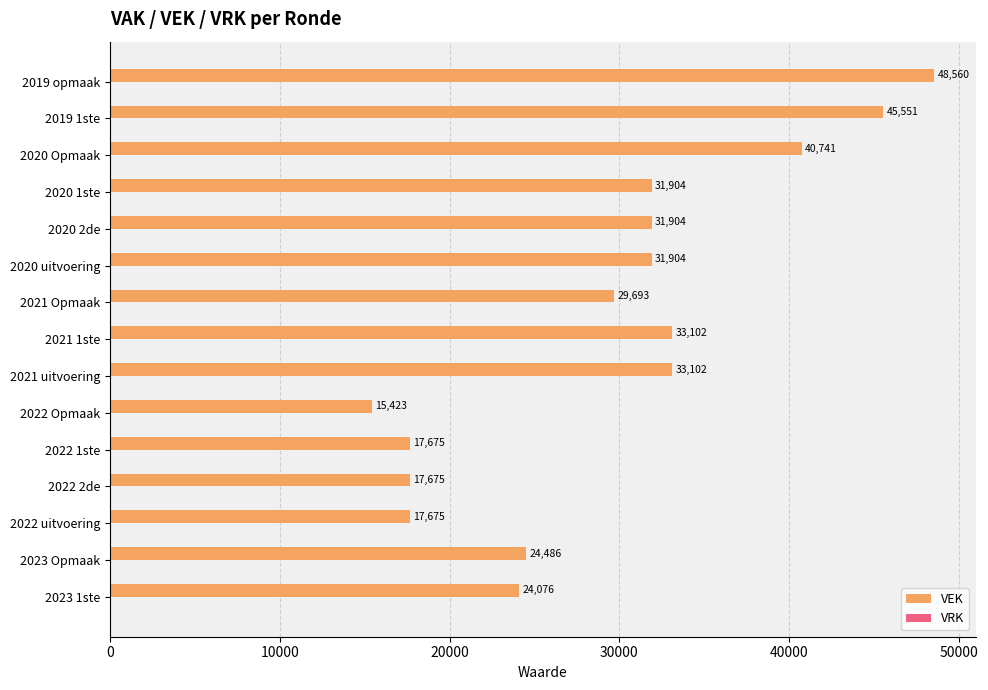

Between 2023 1ste and 2021 uitvoering, which is larger?

2021 uitvoering